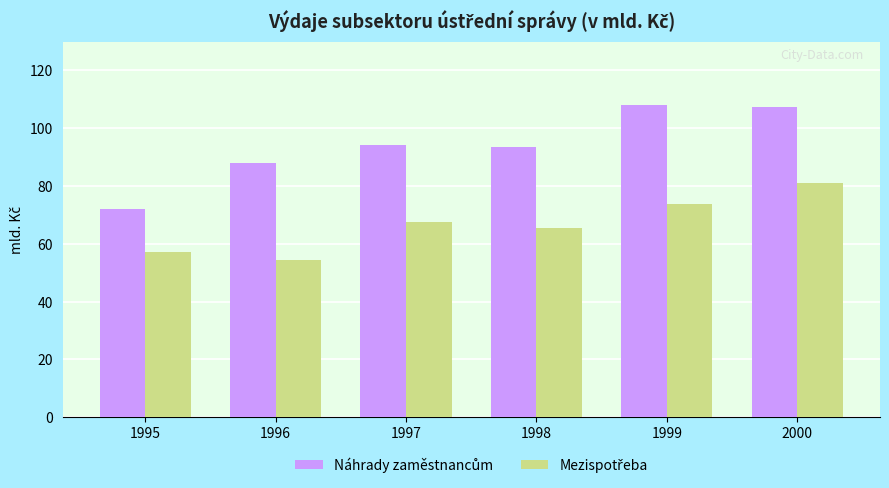

How many distinct data groups are displayed?

2